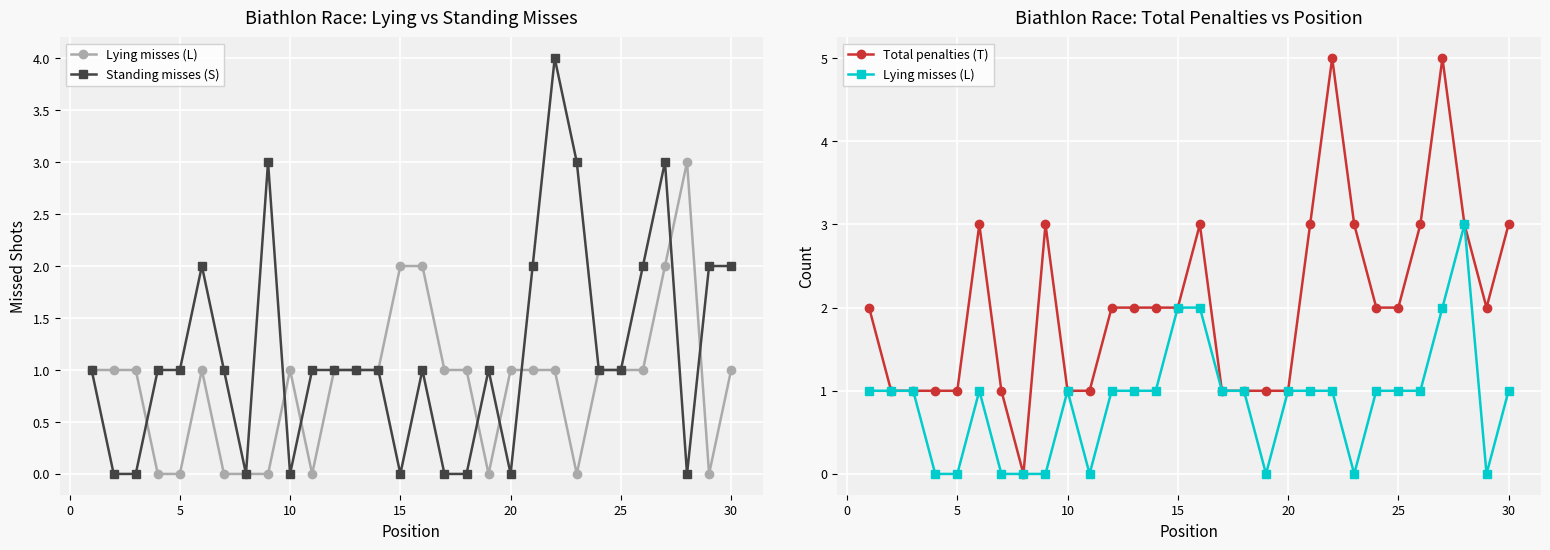

True or false: Total penalties (T) and Standing misses (S) intersect in this chart.

False